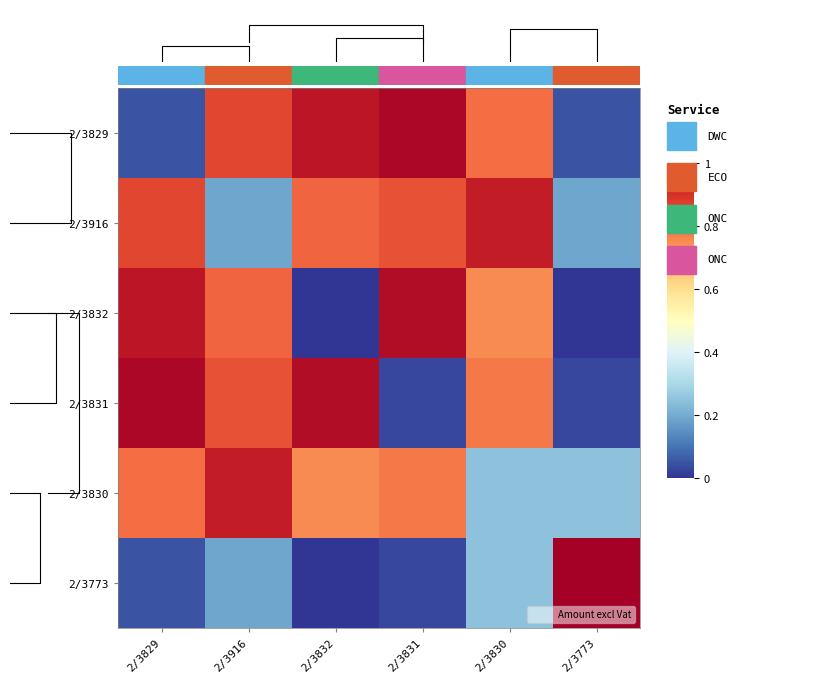

At how many categories does at least one series exceed 0?

6